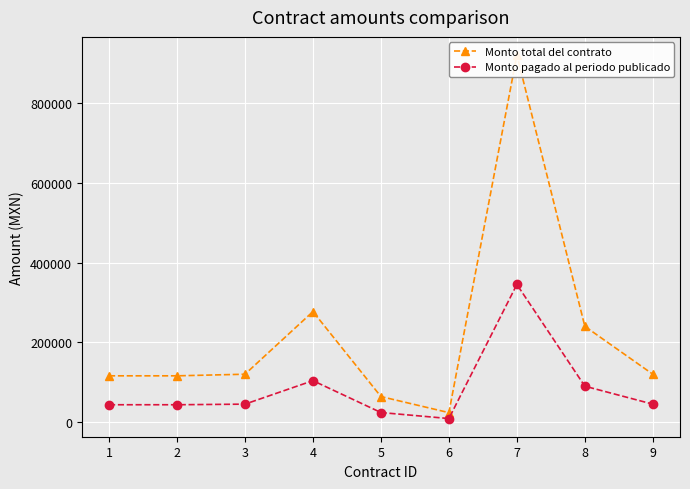

Reading right to left, transcribe all the data shown in this chart.

Monto total del contrato: 120000.0	240000.0	920000.0	23741.4	64000.0	276982.7	120000.0	116000.0	116000.0
Monto pagado al periodo publicado: 45000.0	90000.0	345000.0	8903.0	24000.0	103868.5	45000.0	43500.0	43500.0